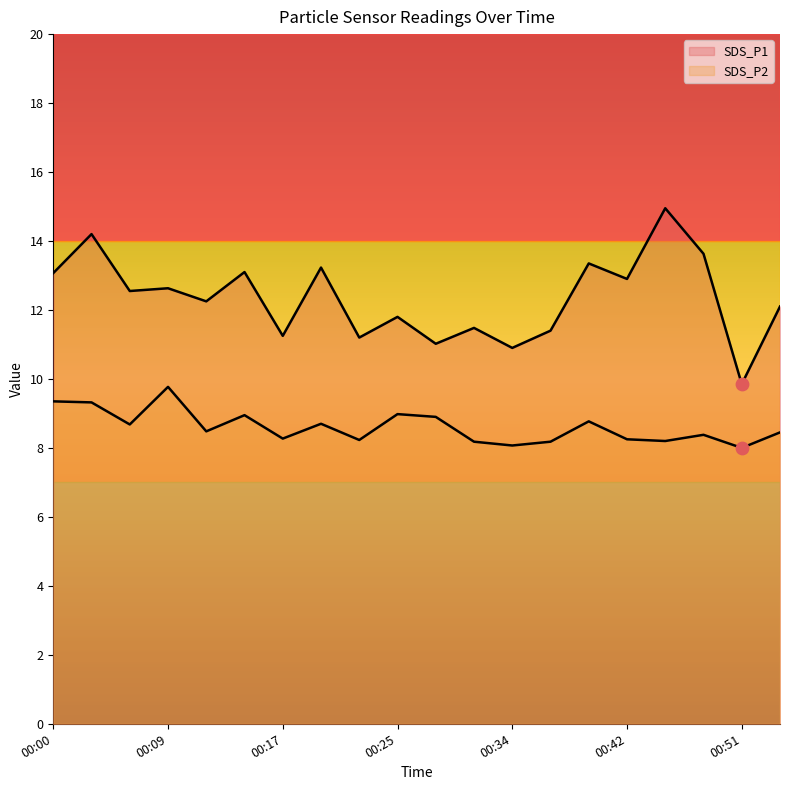

At how many categories does at least one series exceed 9?

20